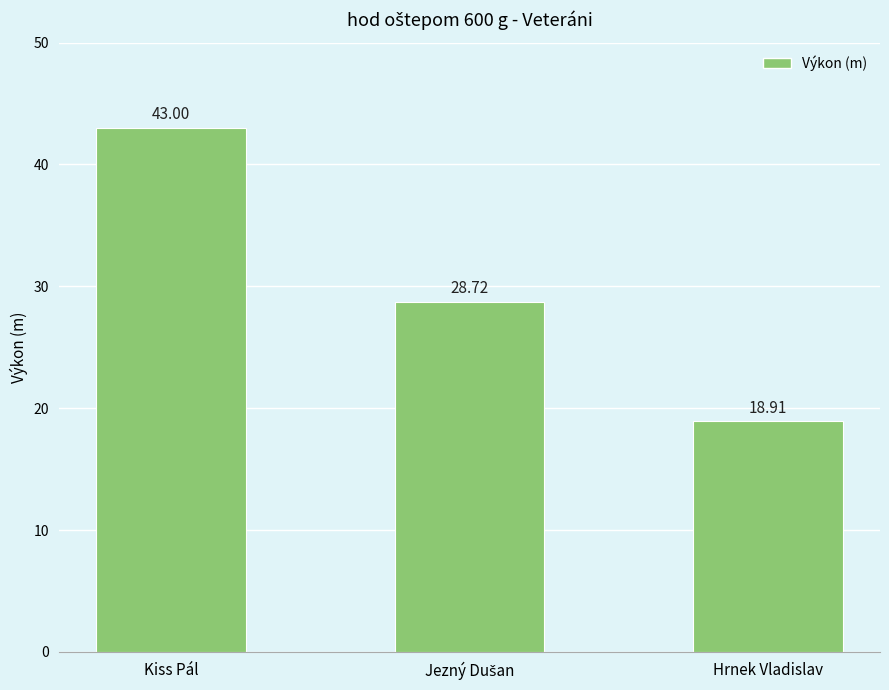

What is the label of the 1st bar from the right?

Hrnek Vladislav